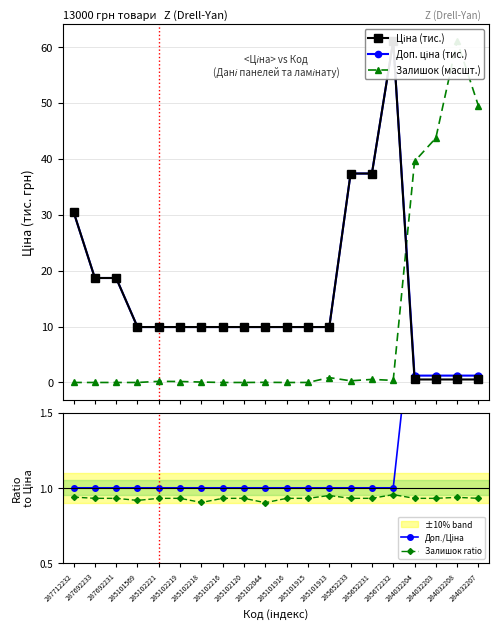

What is the label of the 17th point from the right?

285101569